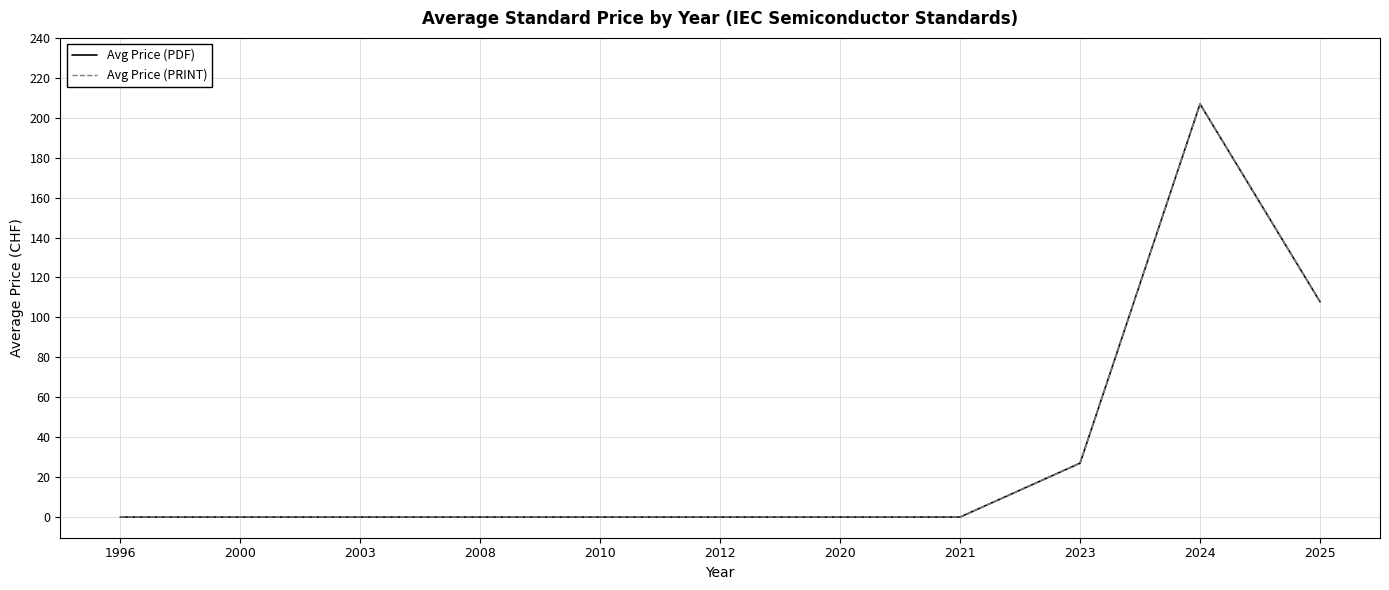

Does the chart display data point markers on the line(s)?

No